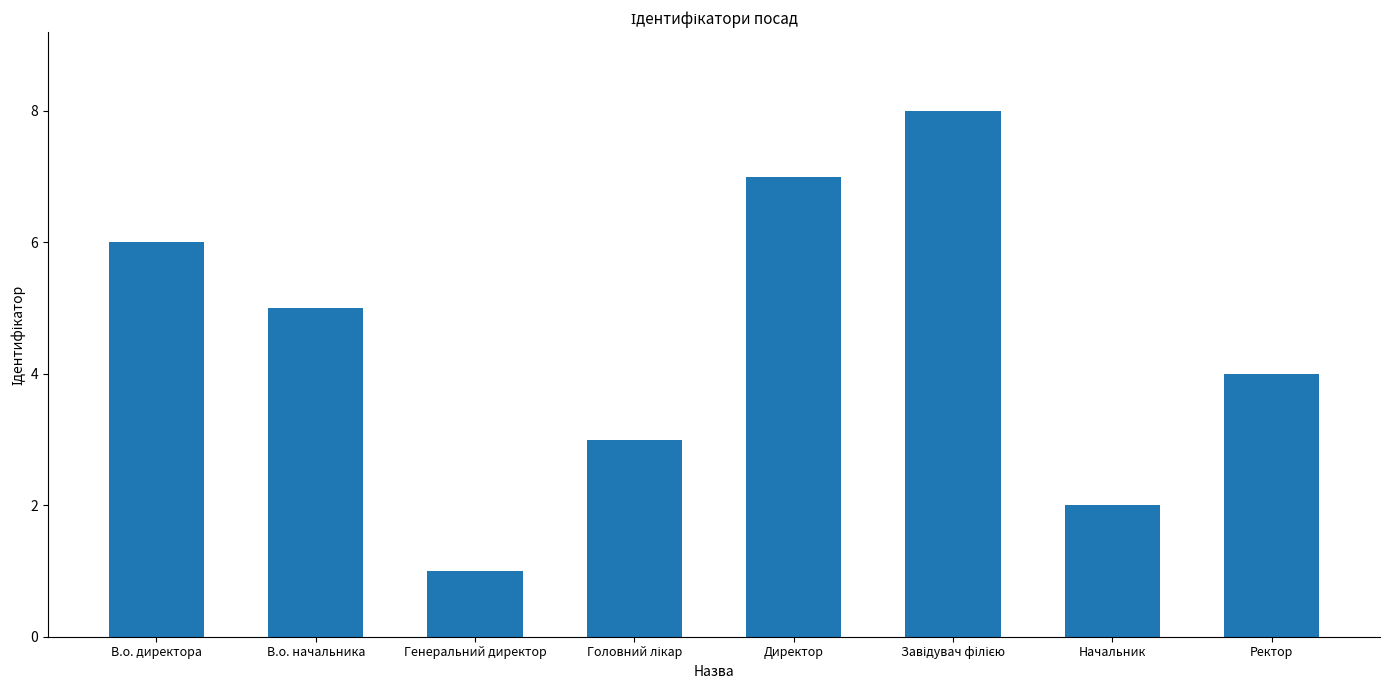

How many categories are shown in the chart?

8